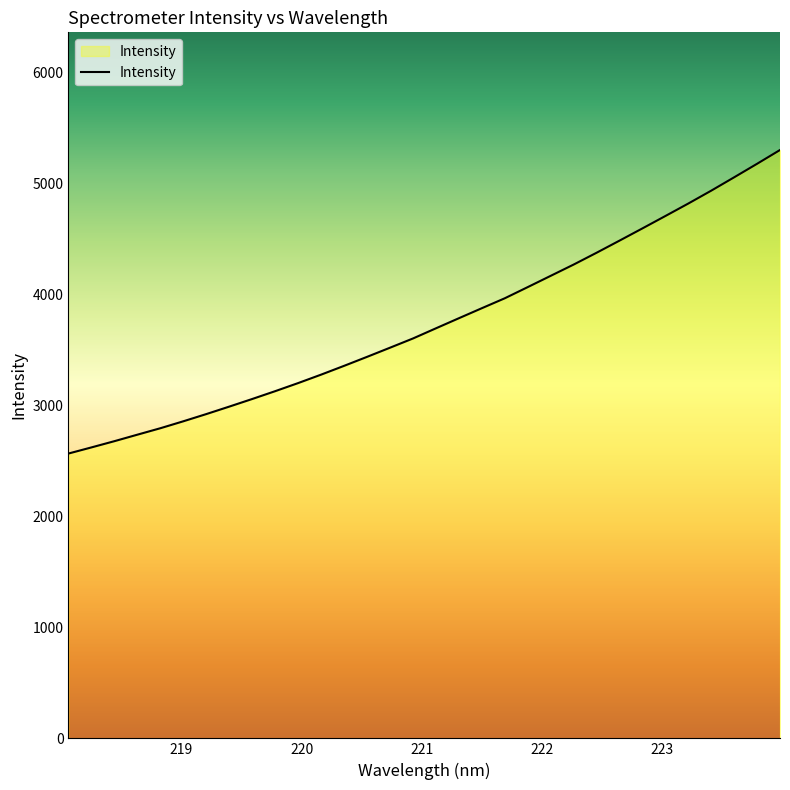

What is the maximum value shown in the chart?

5298.4